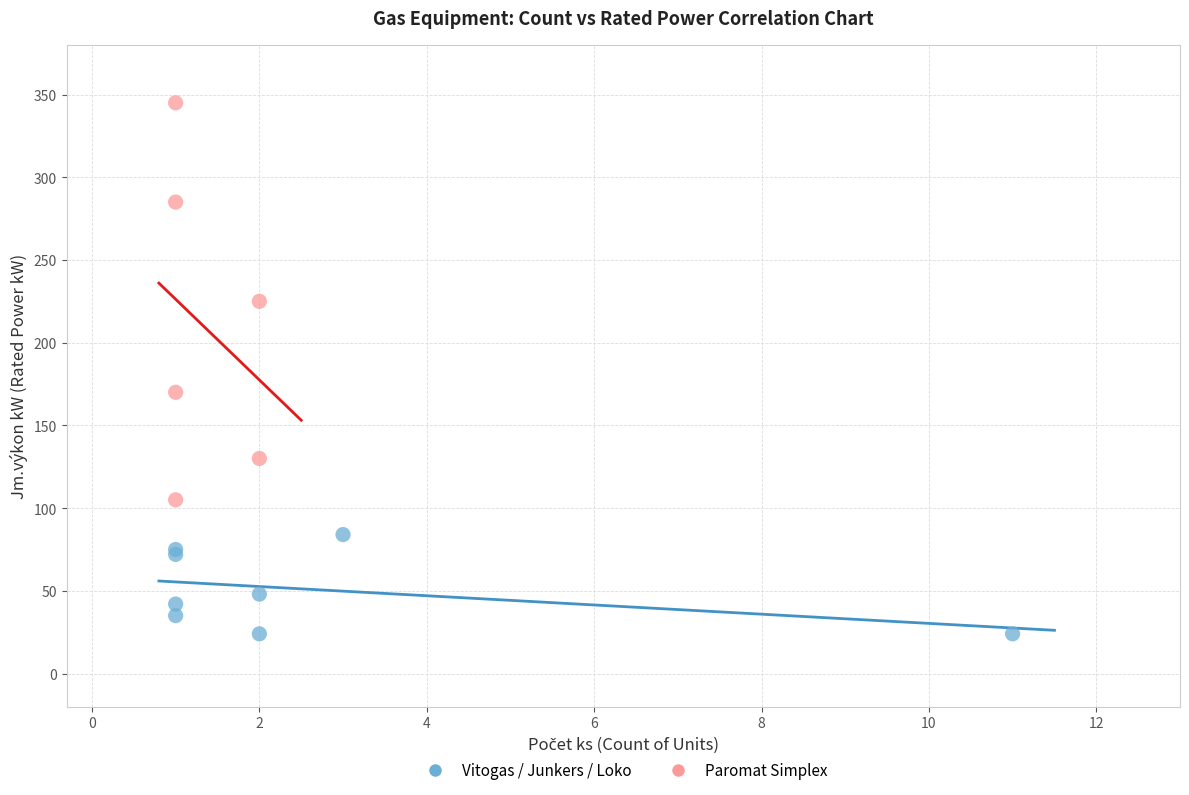

Which series contains the lowest Y value?

Vitogas / Junkers / Loko